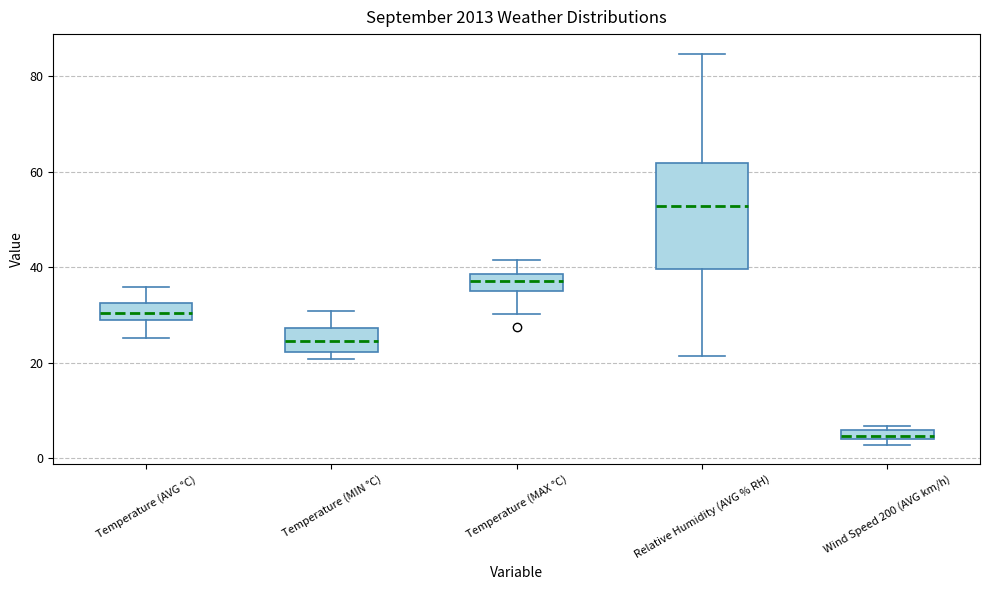

Which box's median line is the highest?

Relative Humidity (AVG % RH)